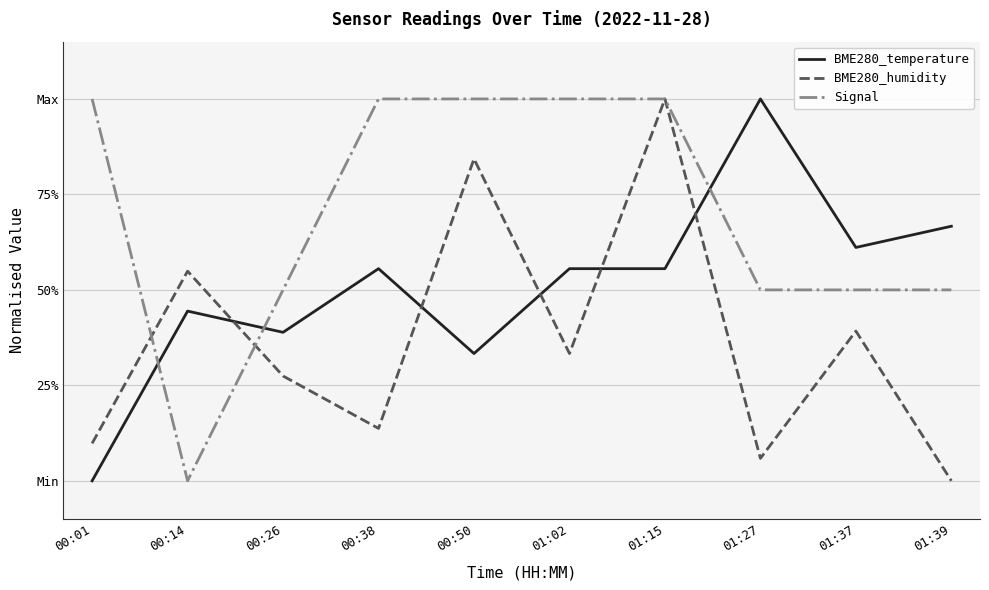

Read the BME280_temperature value at 01:39.

0.7